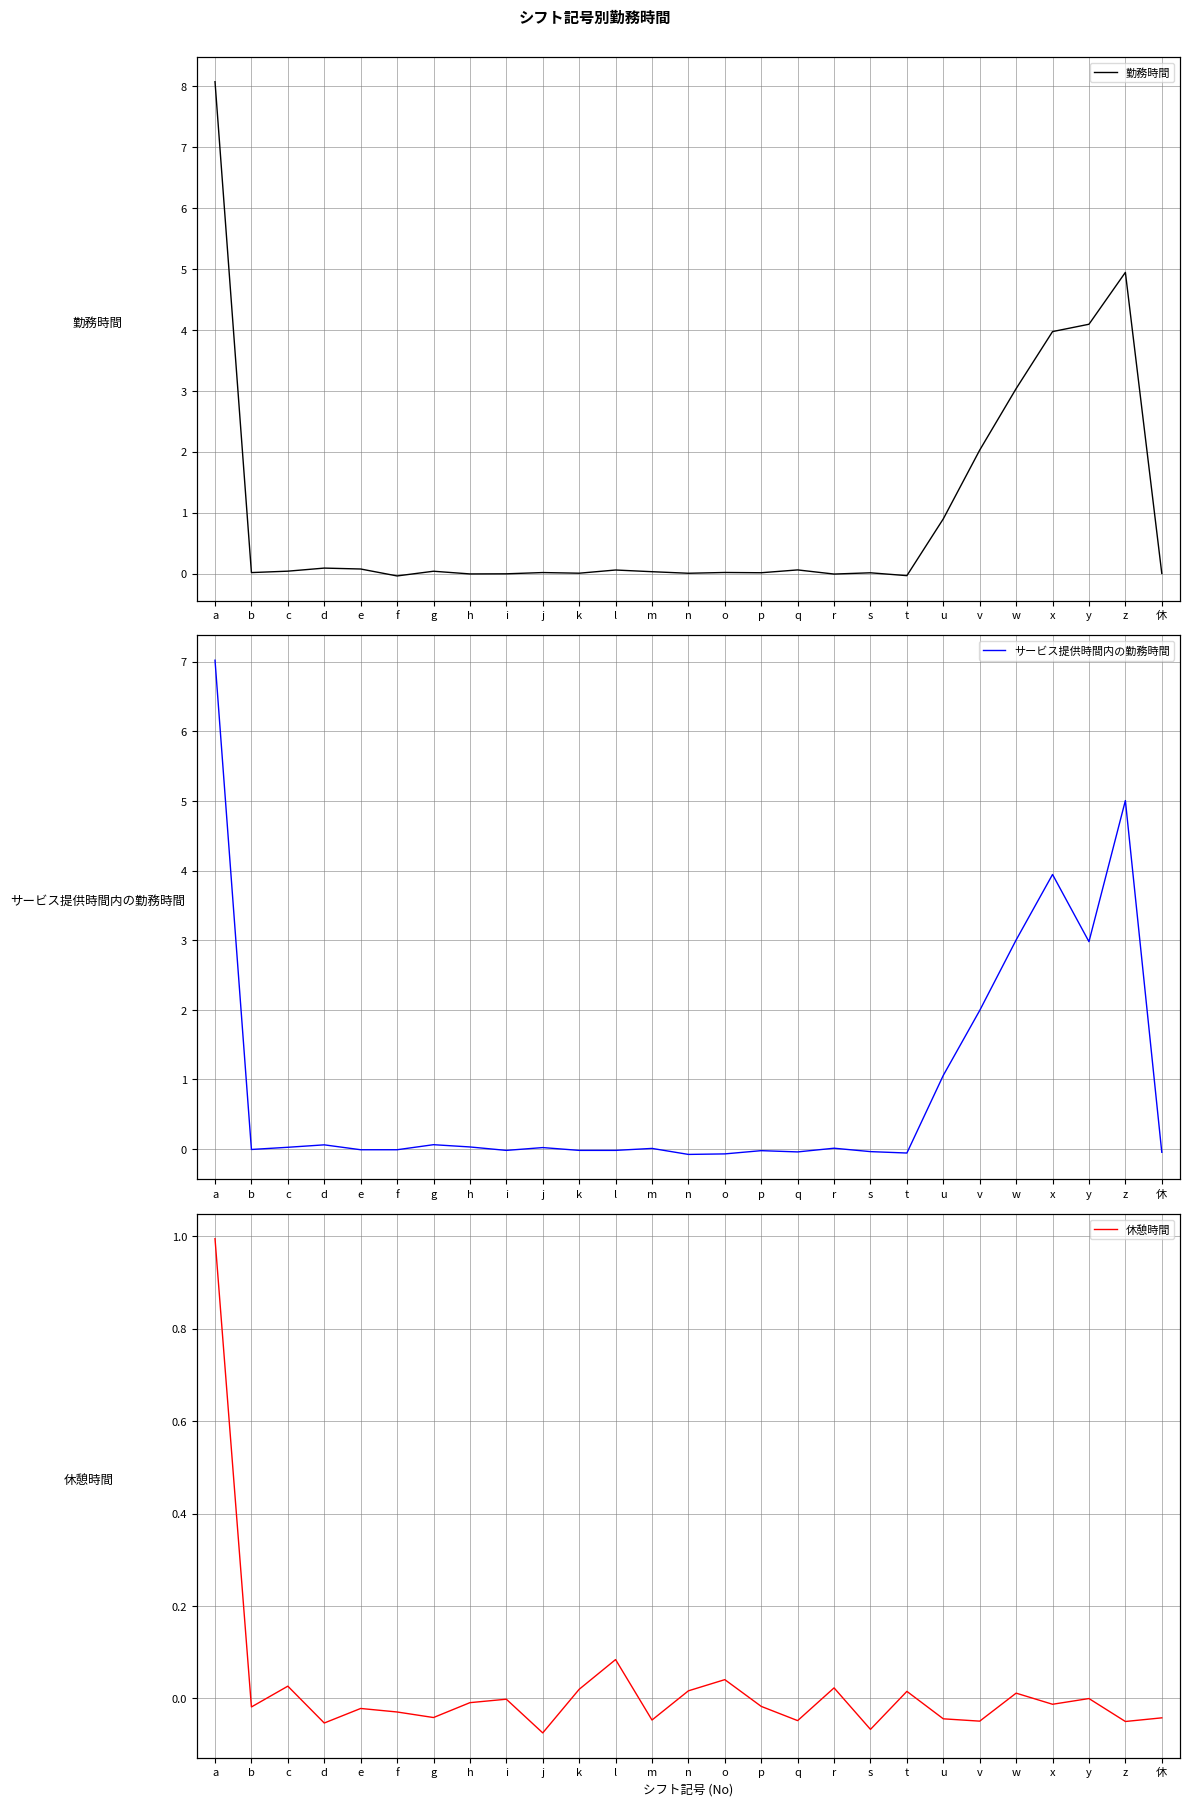

What is the minimum value shown in the chart?

-0.1